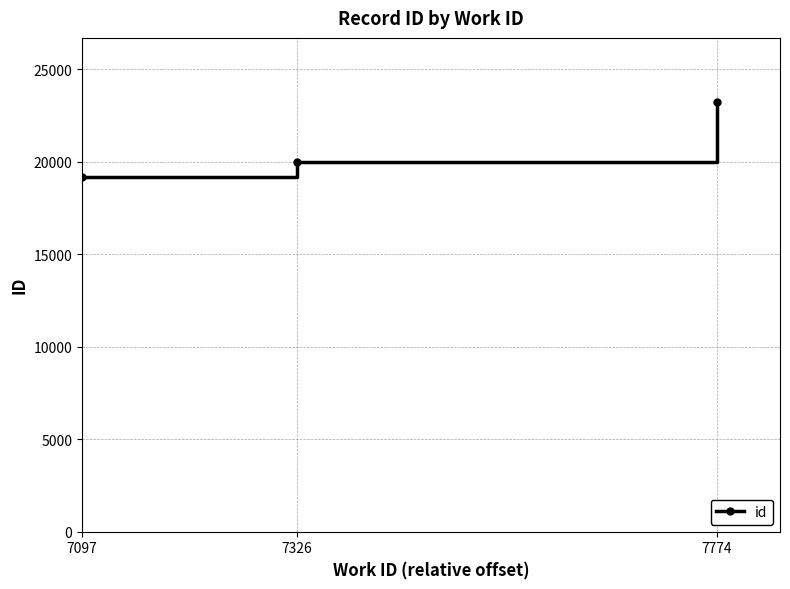

List the labels in order of value, largest first.

7774, 7326, 7097